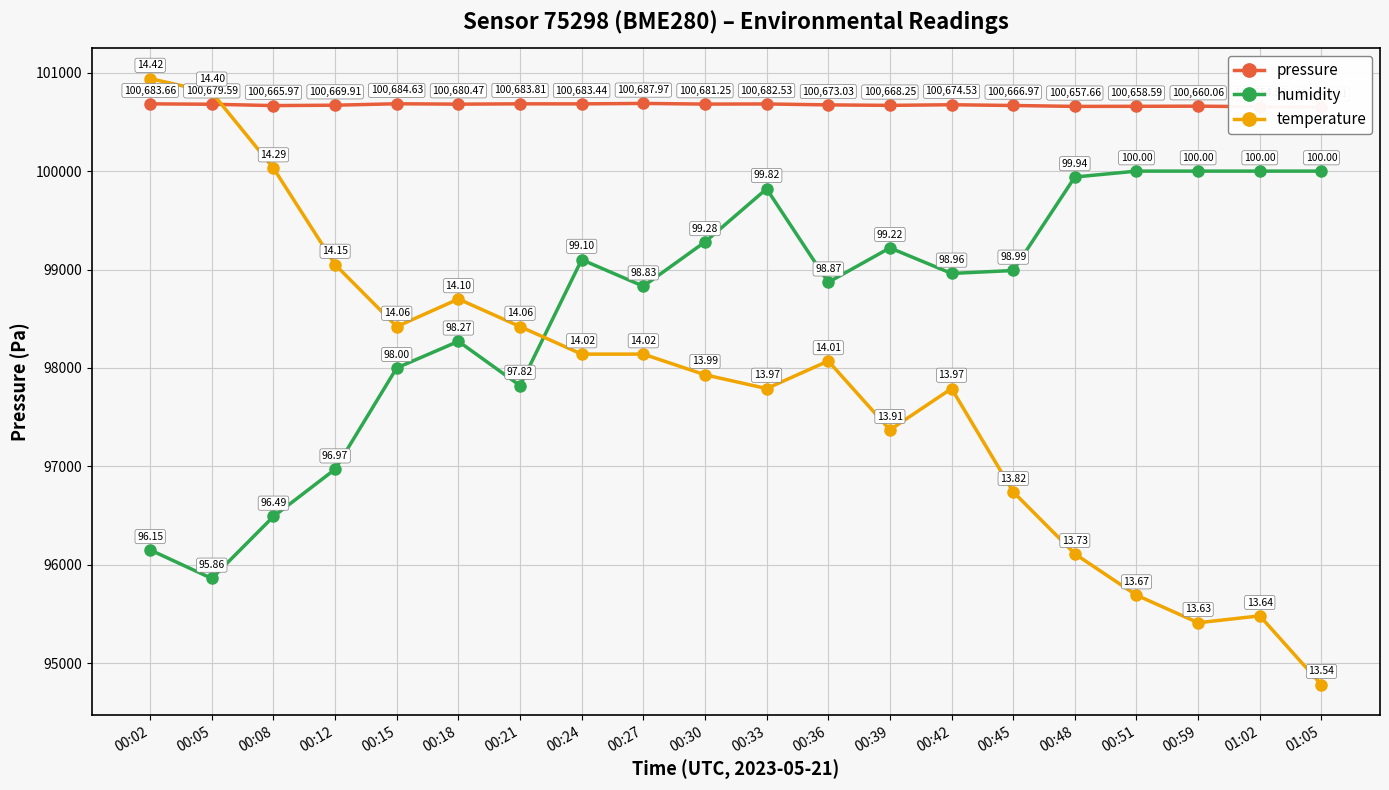

How many data points in temperature are above 98070?

9